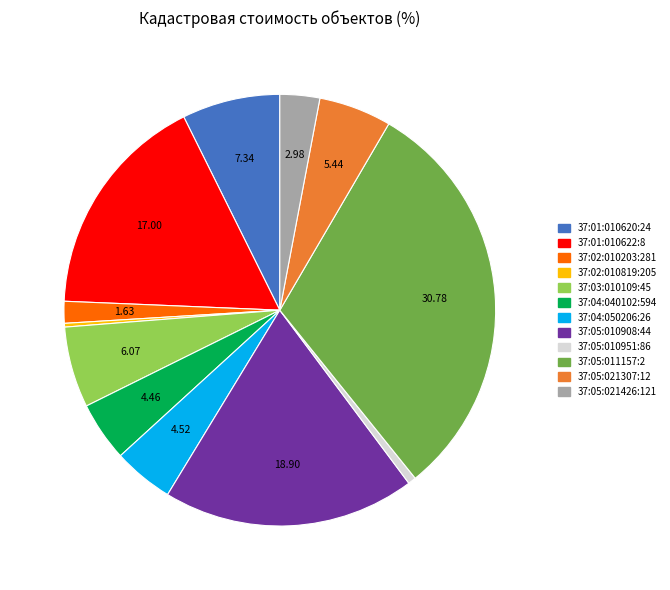

Approximately how many times larger is the value at 37:05:021426:121 compared to 37:02:010203:281?

1.8